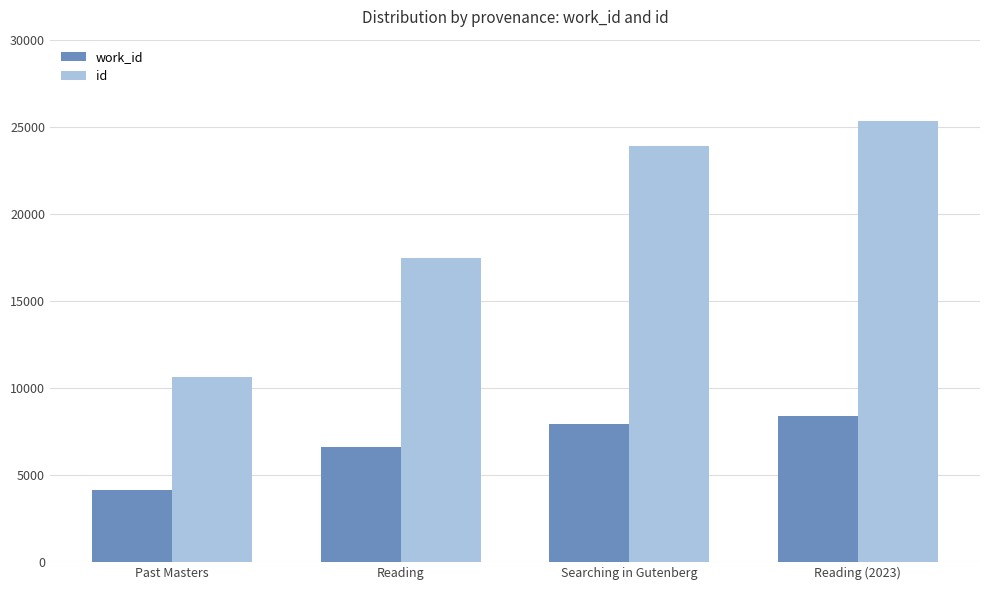

What position from the left is Reading?

2